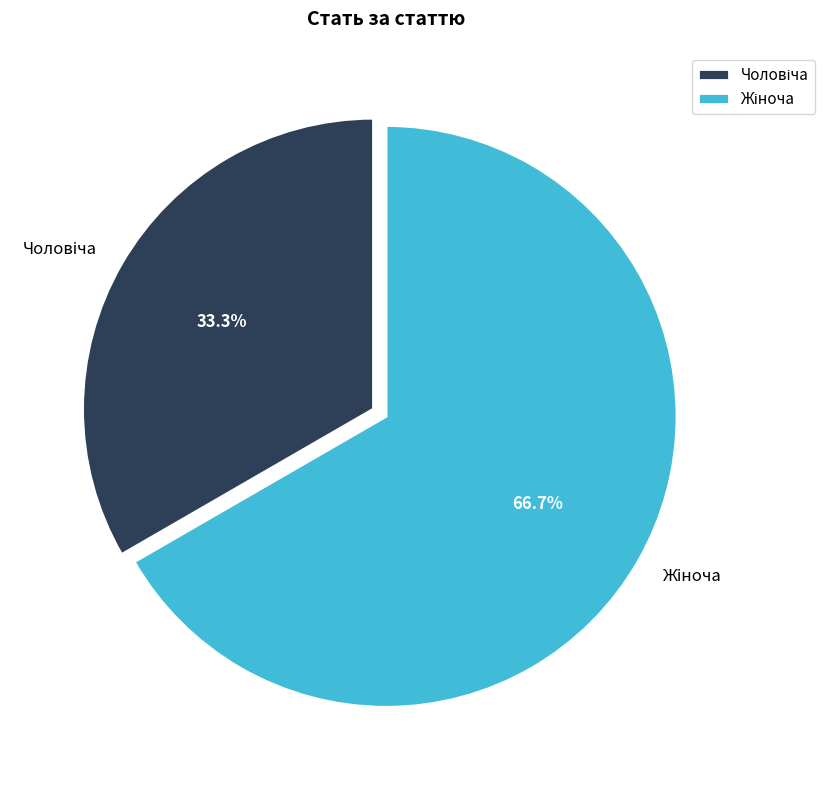

Is there a majority slice in this chart?

Yes